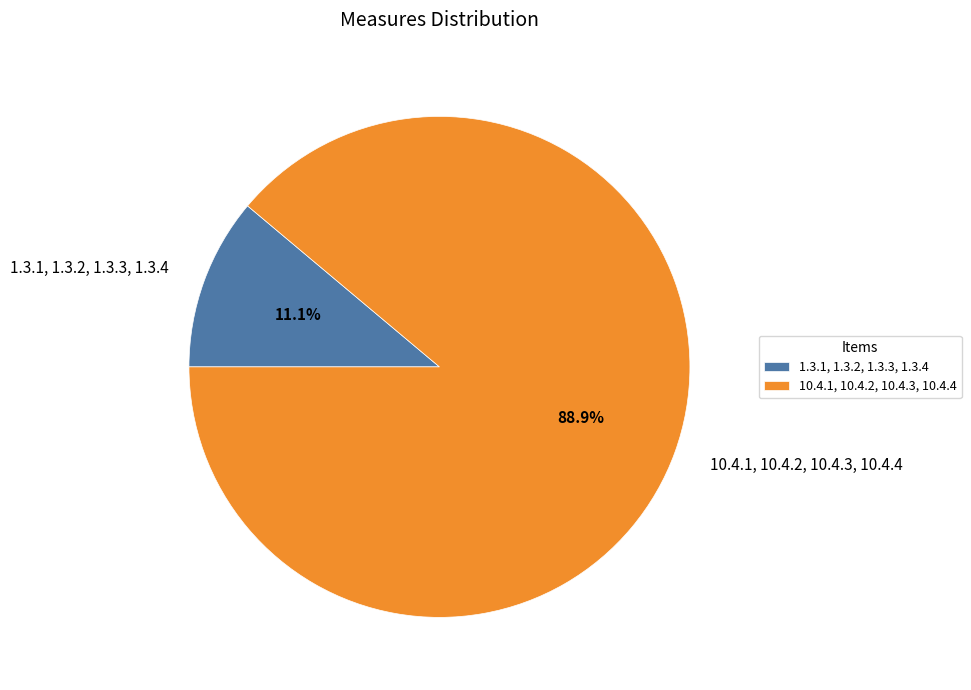

The 10.4.1, 10.4.2, 10.4.3, 10.4.4 slice represents 89% of the pie. True or false?

True